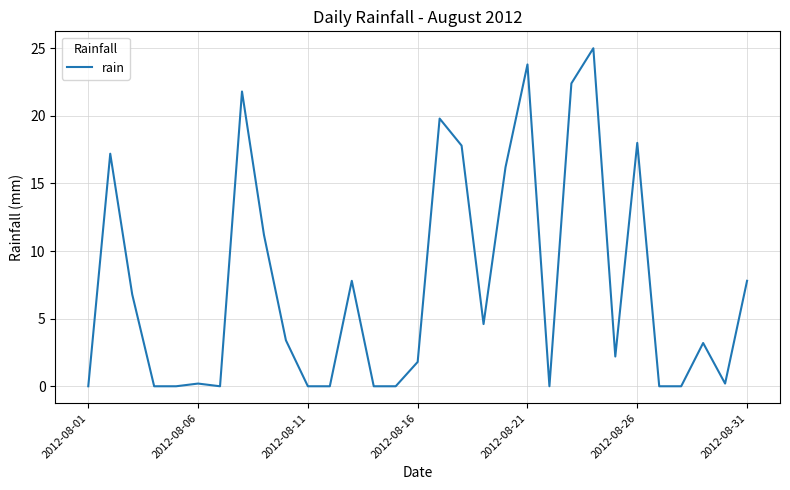

What is the difference between the maximum and minimum values?

25.0